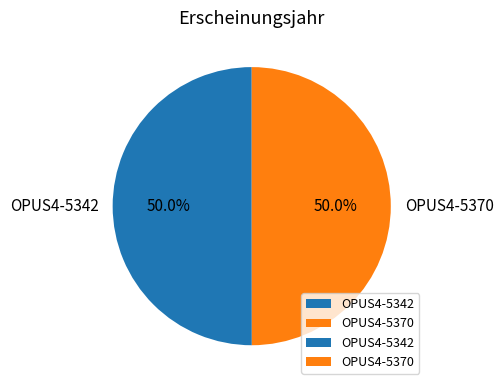

To the nearest percent, what percentage of the pie is OPUS4-5342?

50%